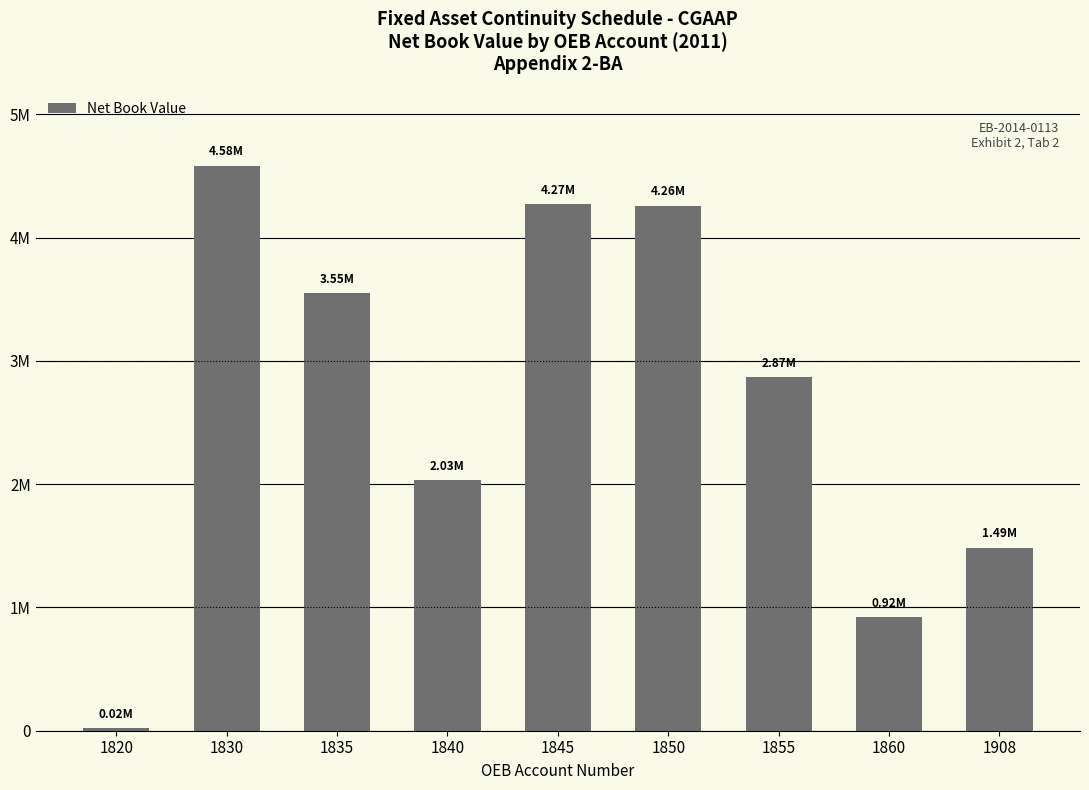

Is it true that the value at 1908 is 1485042.9?

True